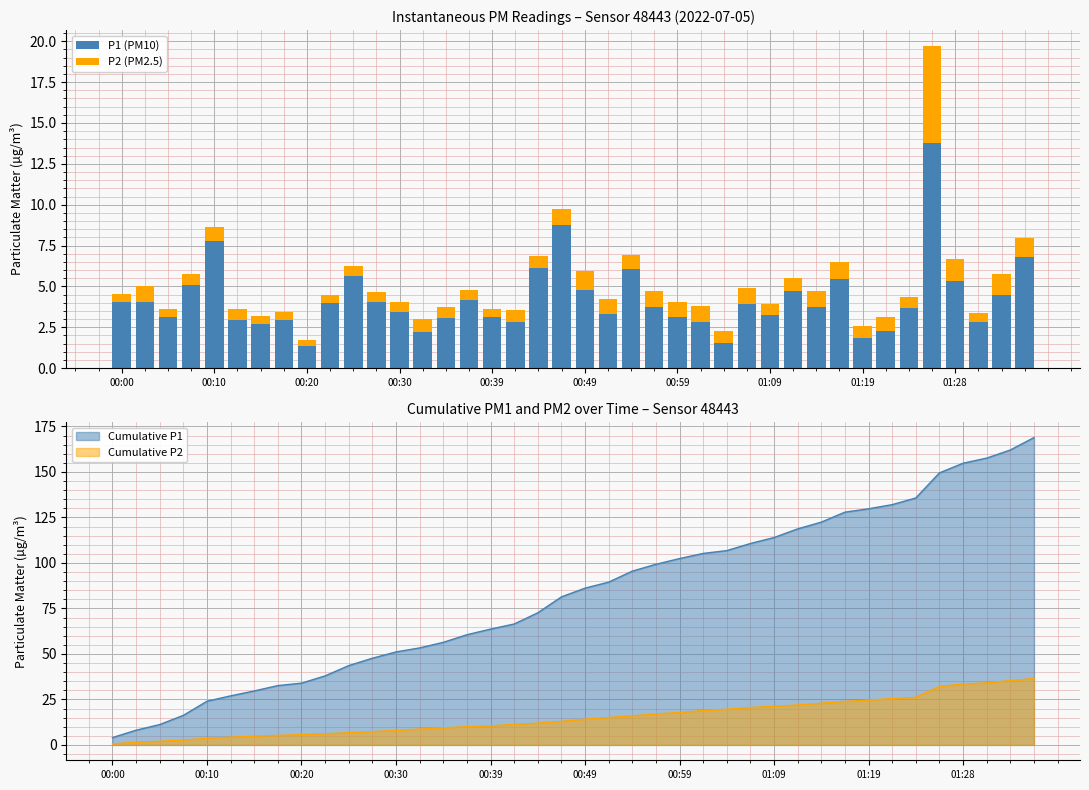

What is the sum of all P1 (PM10) values?

168.9